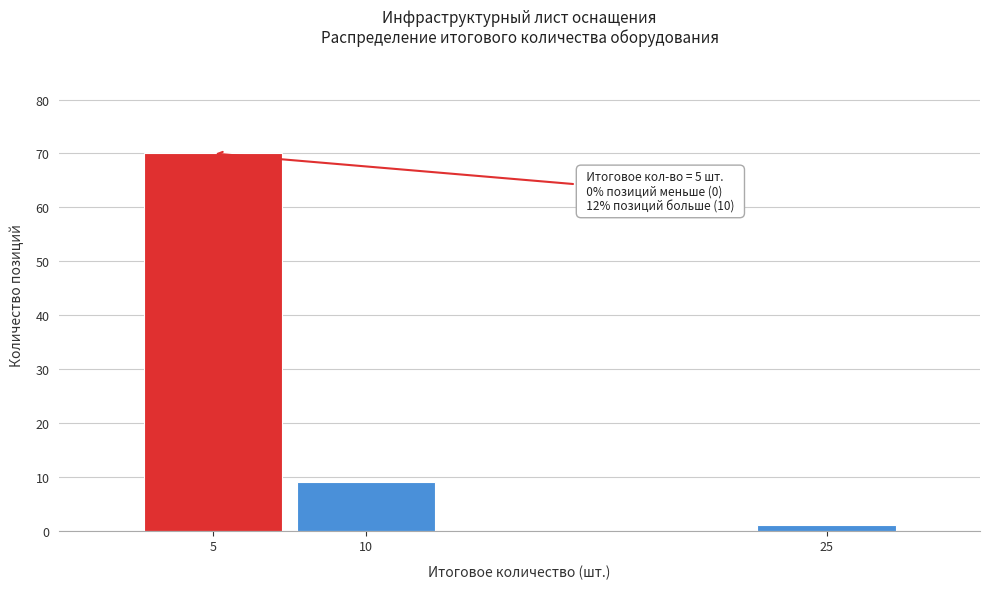

Reading left to right, transcribe all the data shown in this chart.

5=70	10=9	25=1